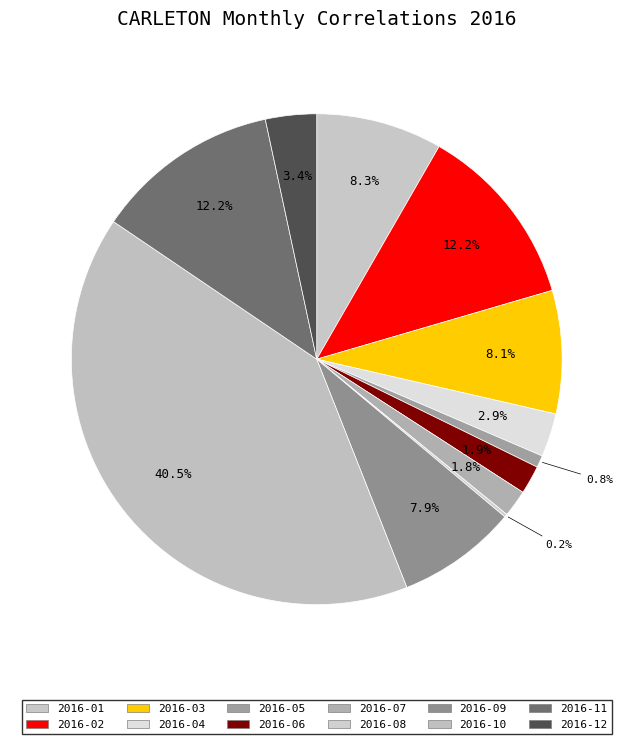

True or false: 2016-11 accounts for 12% of the total.

True